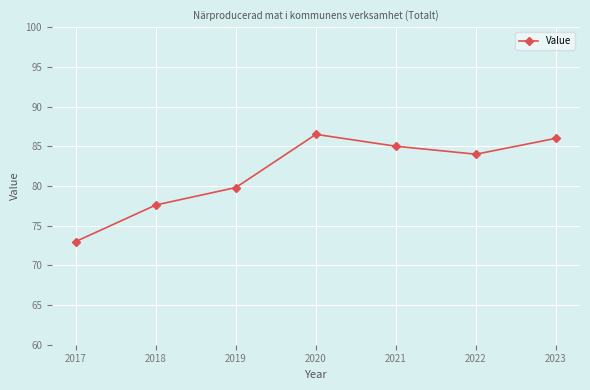

What is the smallest value displayed?

73.0